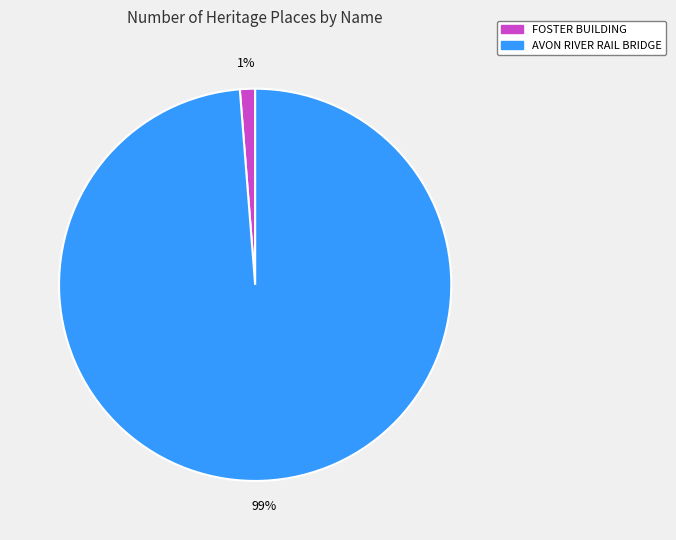

Is it true that FOSTER BUILDING is 1% of the pie?

True